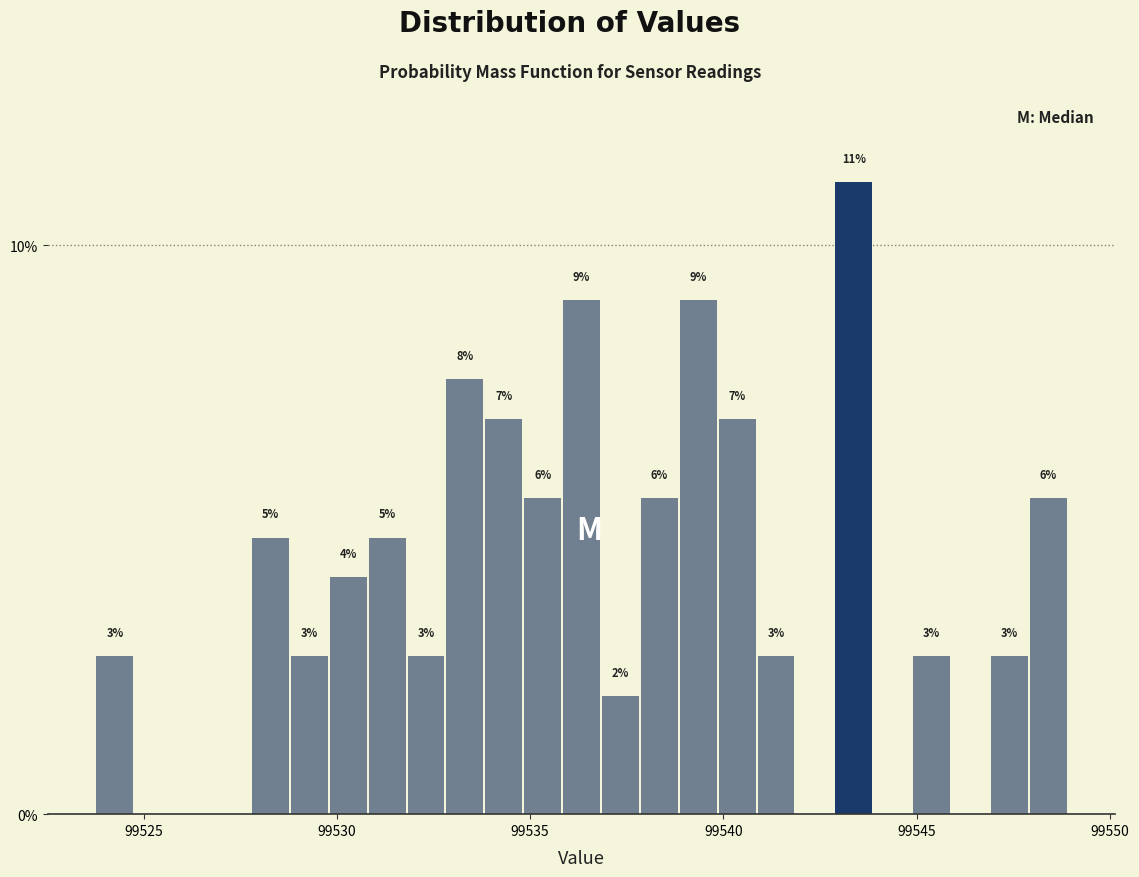

Read against the x-axis, roughly where is the centre of the tallest bar?

99543.5